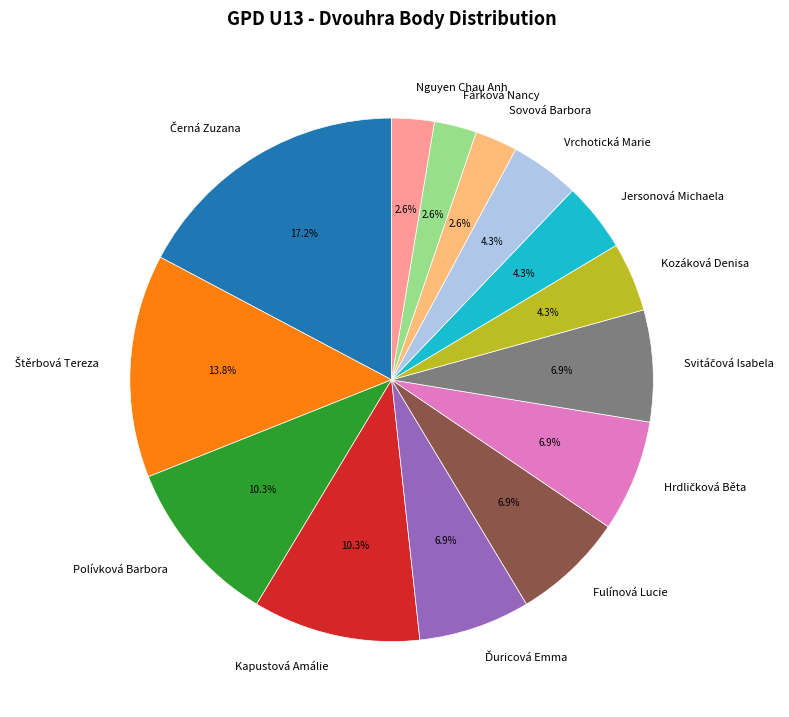

How many slices are in this pie chart?

14